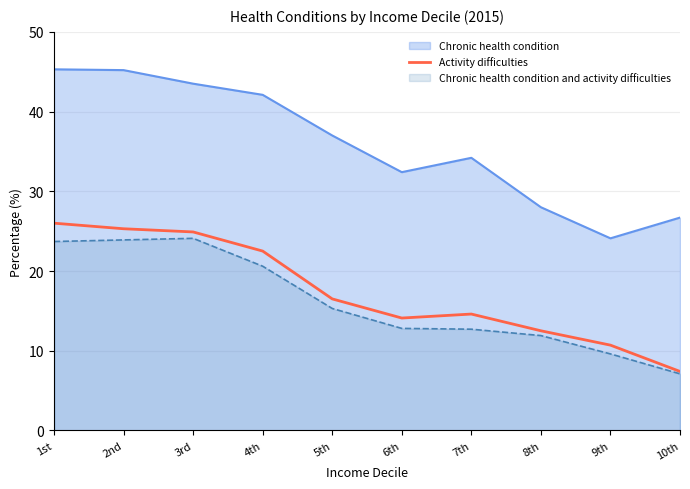

Reading right to left, extract all data points from this chart.

7.4	10.7	12.5	14.6	14.1	16.5	22.5	24.9	25.3	26.0